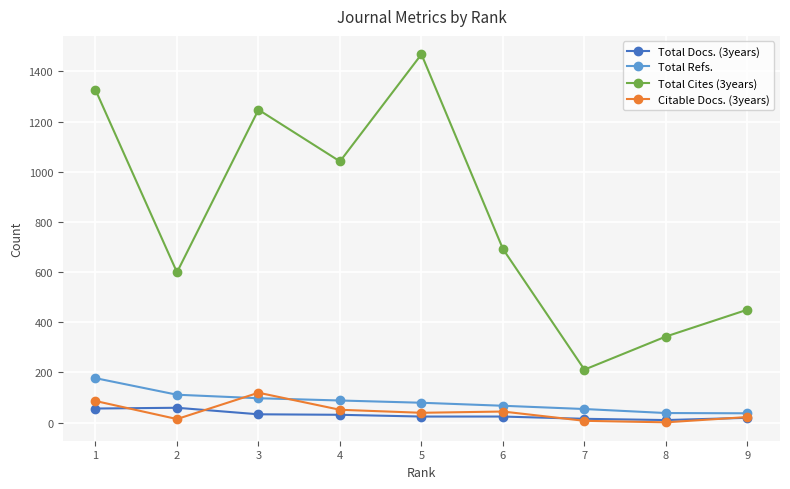

True or false: Citable Docs. (3years) and Total Cites (3years) intersect in this chart.

False